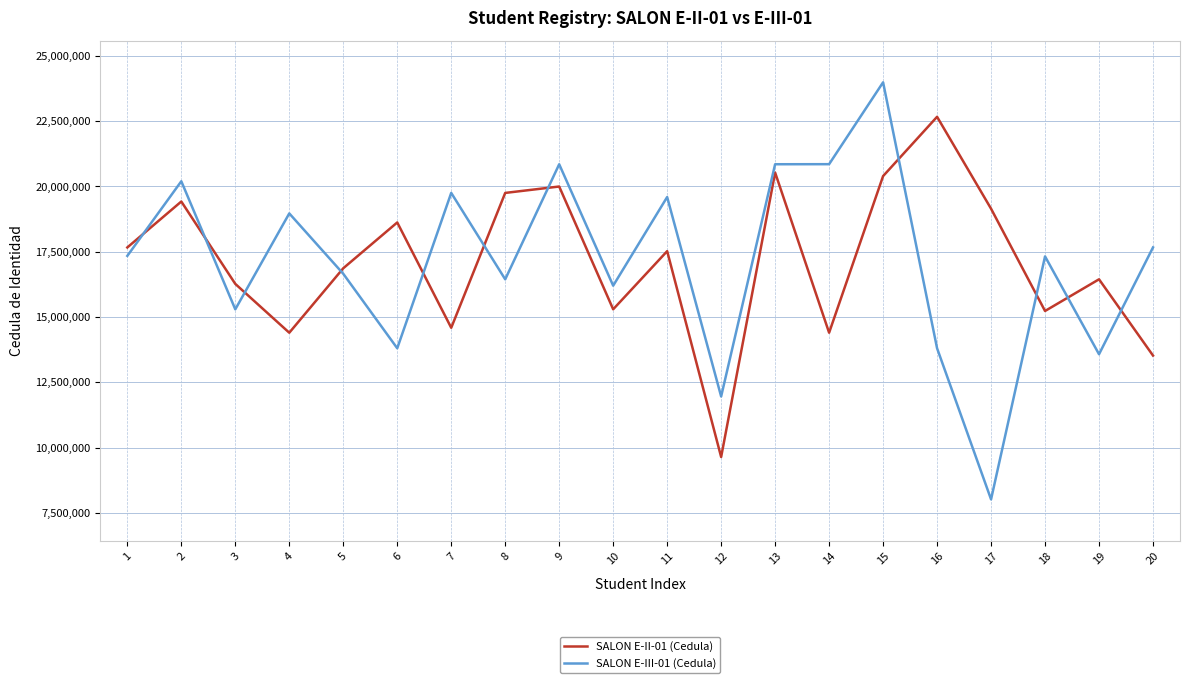

What value does the SALON E-II-01 (Cedula) series have at 17, to the nearest 100?

19147000